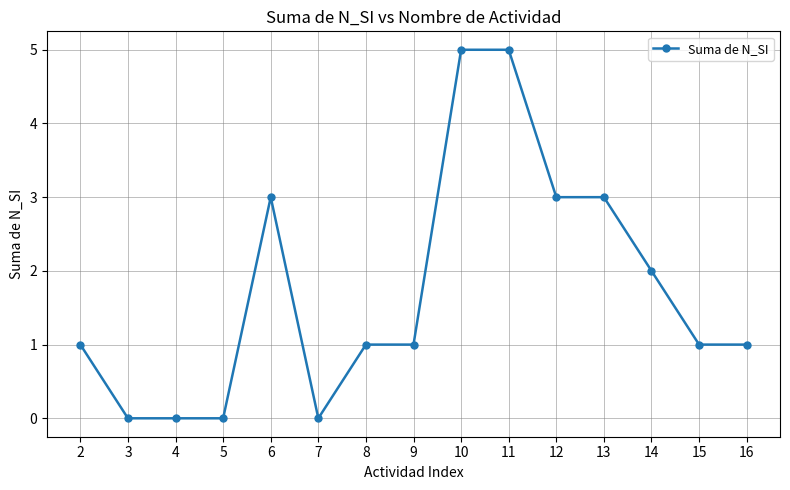

What is the sum of the values at 11 and 10?

10